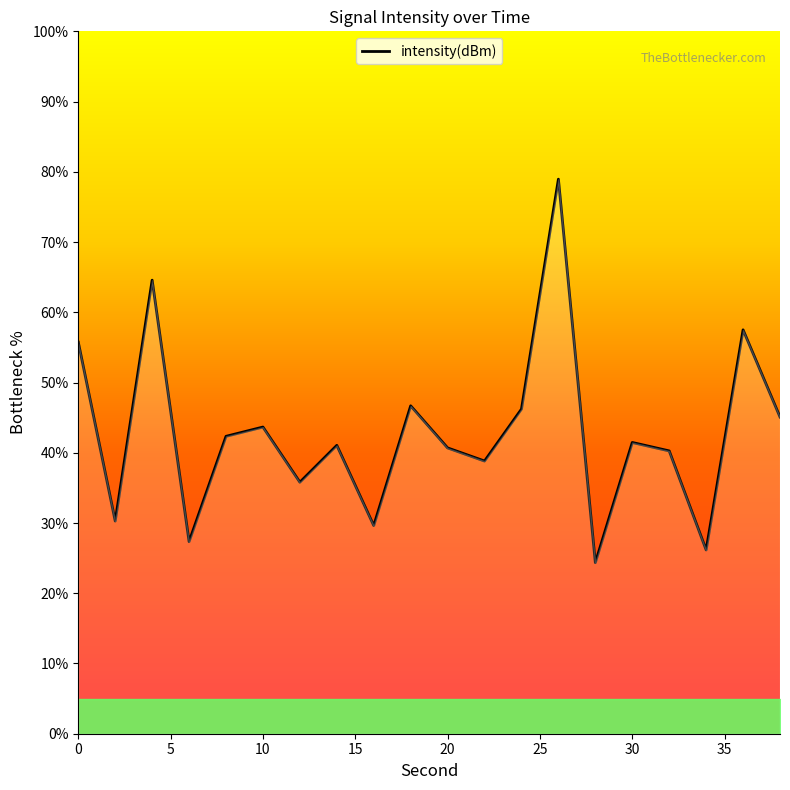

Does the chart display data point markers on the line(s)?

No